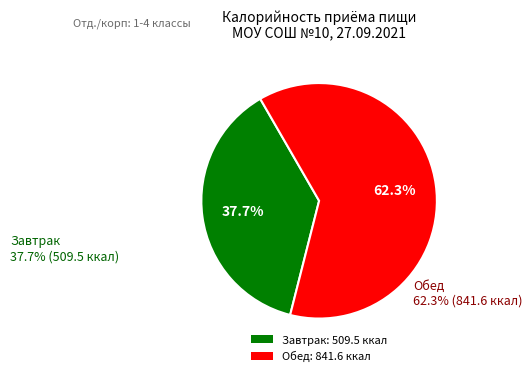

To the nearest percent, what is the difference between the Завтрак and Обед slice percentages?

25%